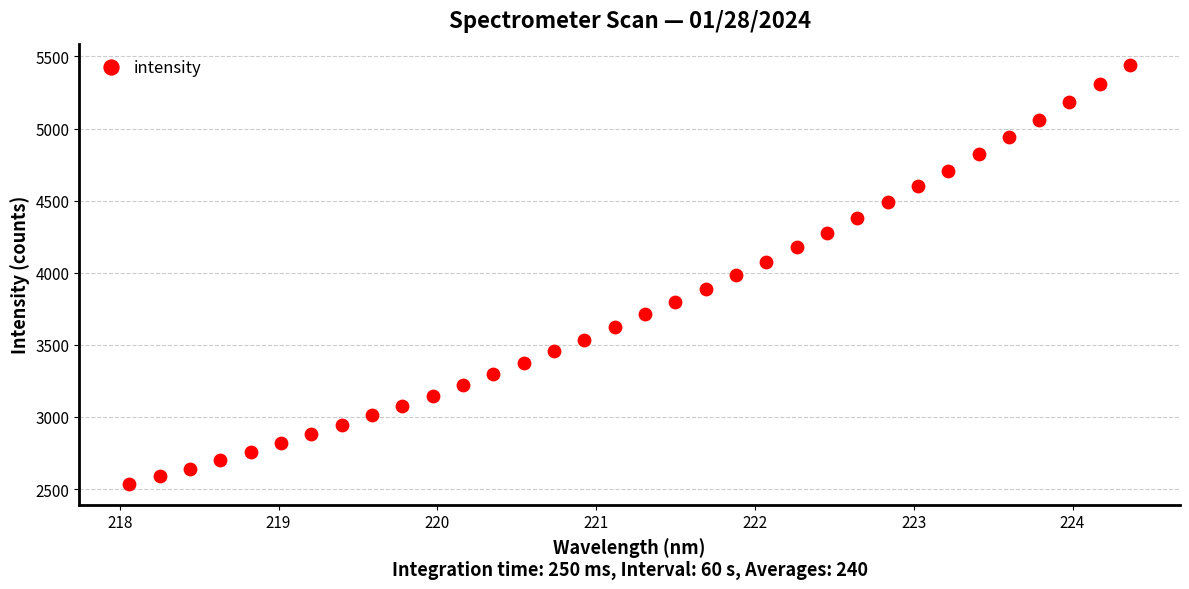

What is the range of X values (max minus min)?

6.3